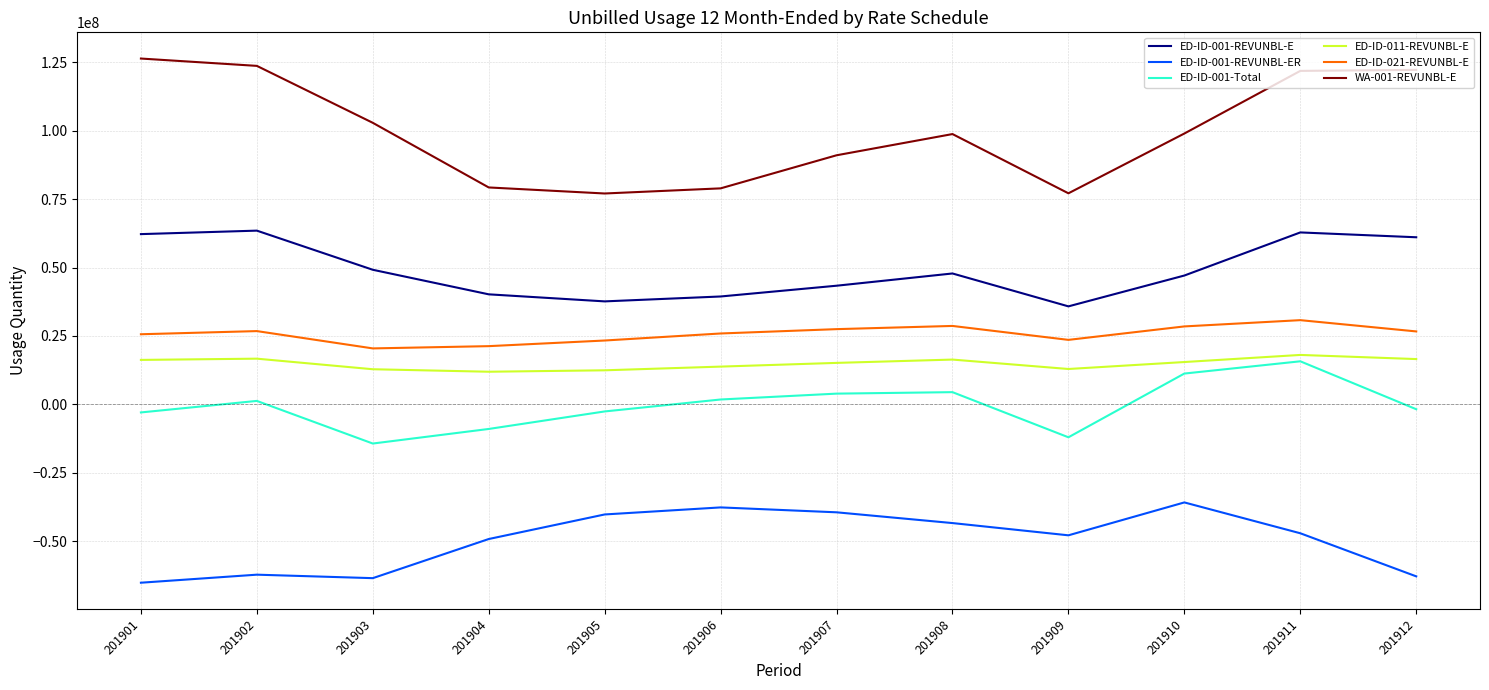

The ED-ID-011-REVUNBL-E series shows 12932132 at 201909. True or false?

True